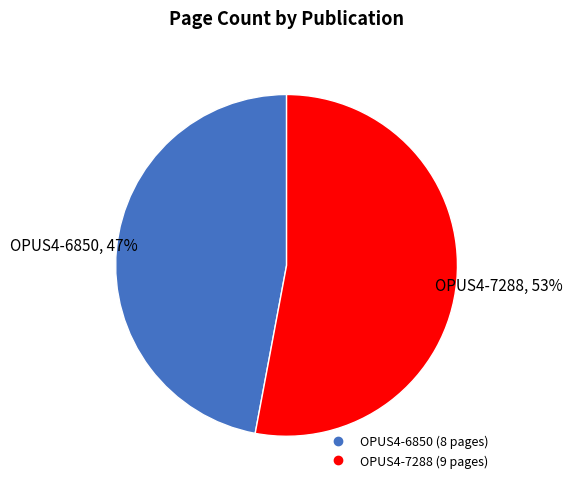

To the nearest percent, what is the difference between the OPUS4-6850 and OPUS4-7288 slice percentages?

6%